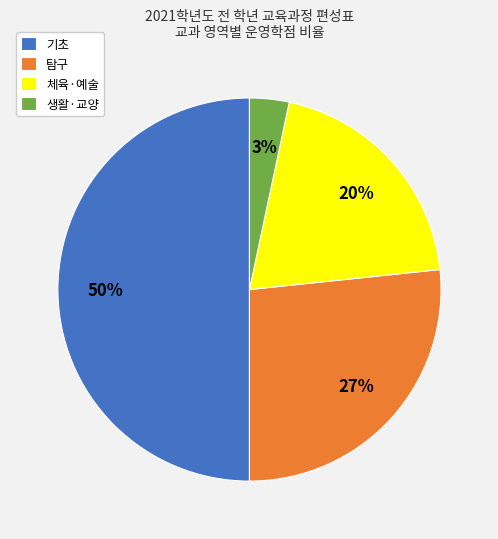

Is it true that 생활·교양 is 3% of the pie?

True